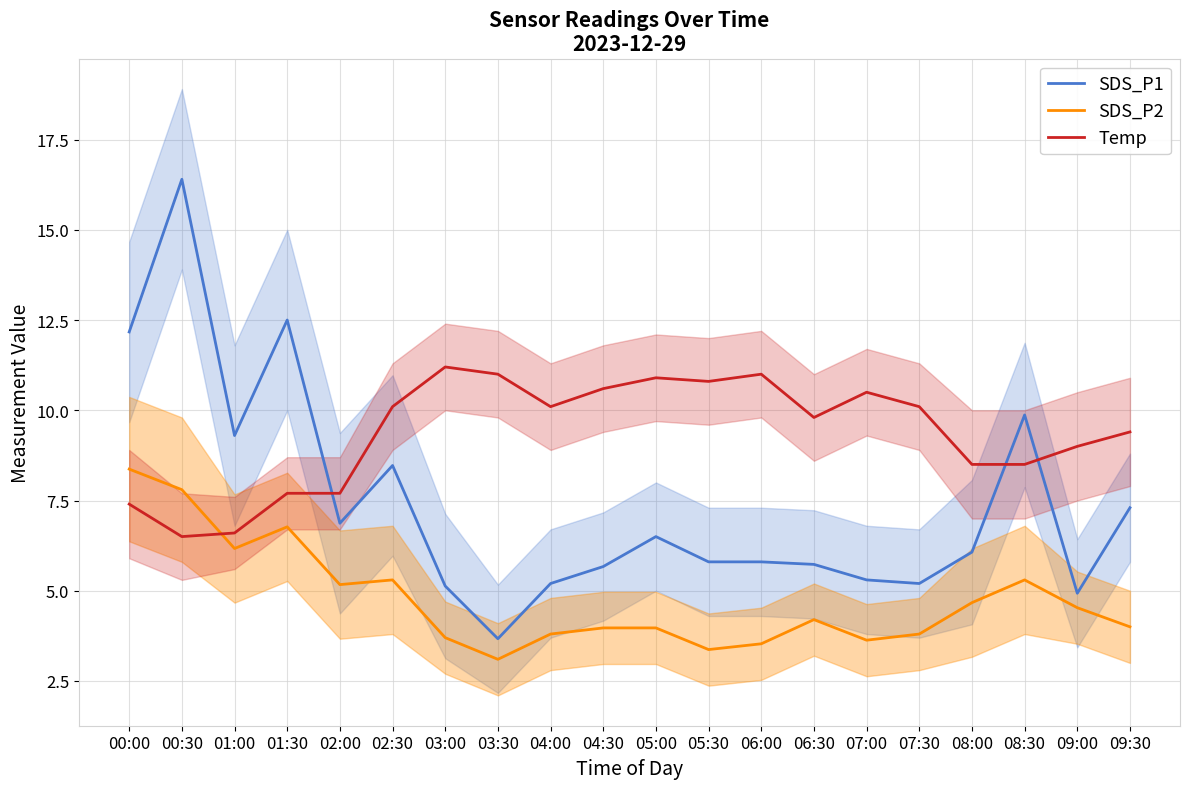

True or false: SDS_P2 and SDS_P1 intersect in this chart.

False